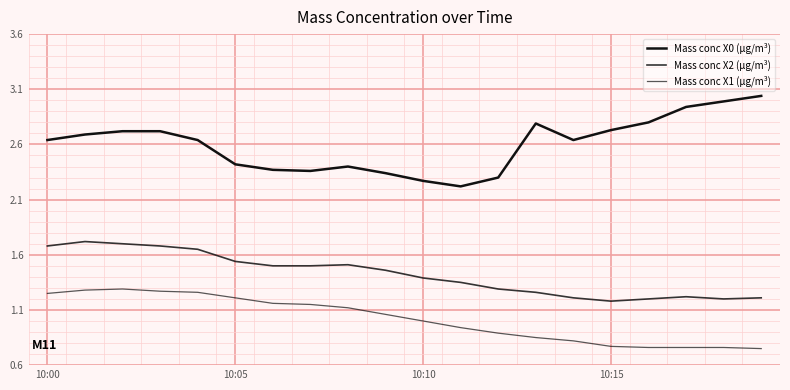

Does the chart display data point markers on the line(s)?

No